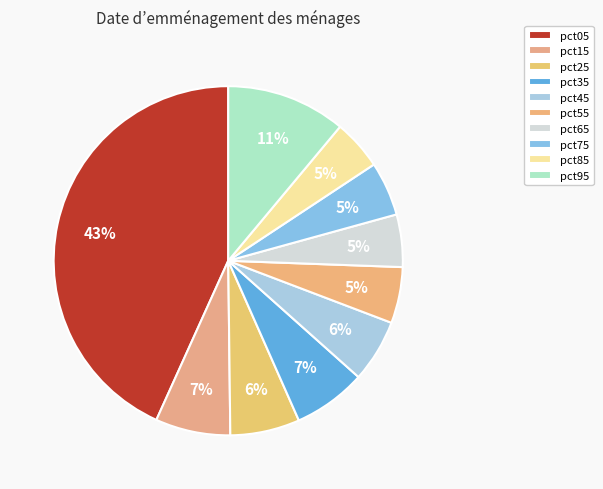

Count the number of slices in the pie.

10